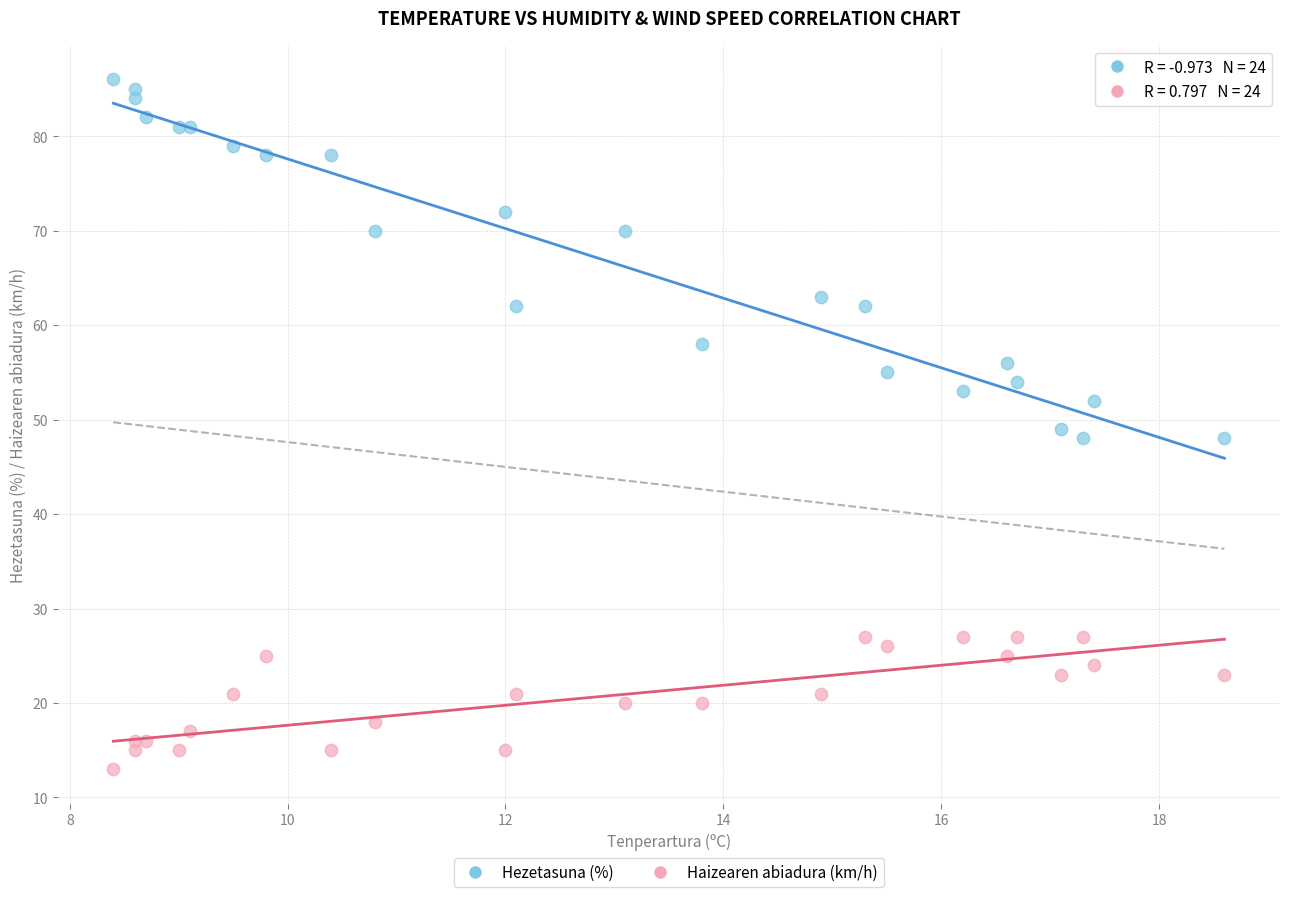

Which series has the widest spread of Y values?

Hezetasuna (%)